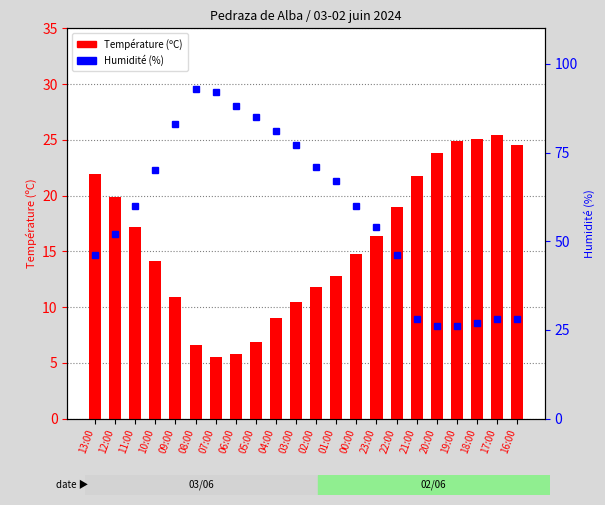

At which label is Humidité (%) closest to 59?

11:00